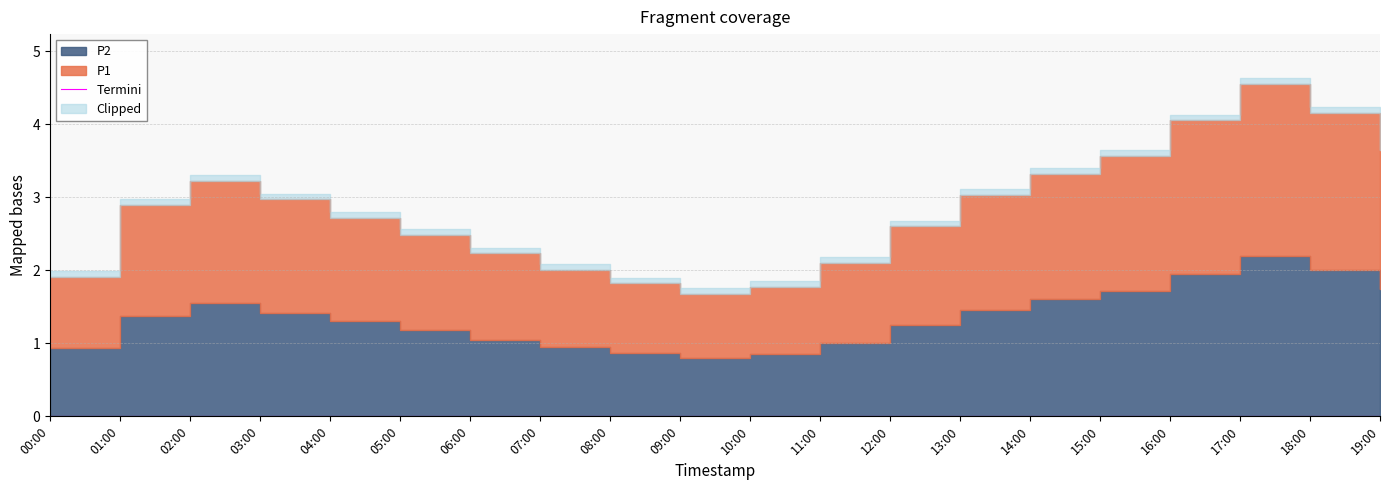

What is the total value across all series at 16:00?

4.0